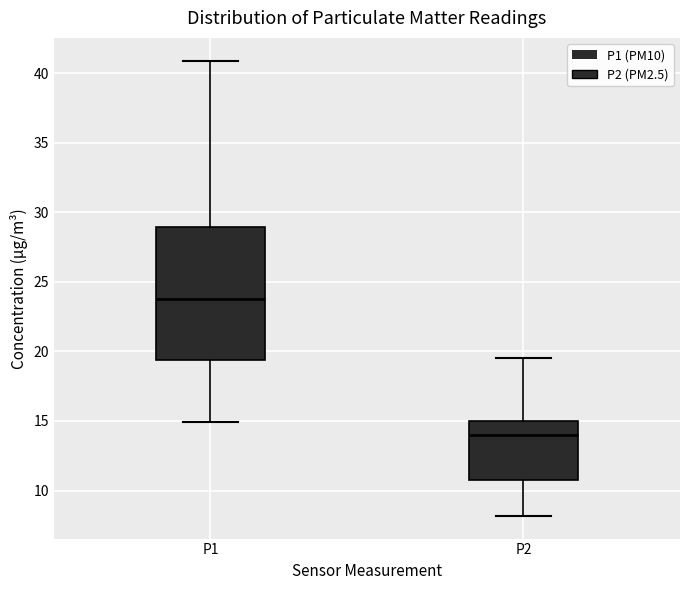

Reading left to right, read every box against the y-axis: the position of its median line, the range the box covers, and the ends of its whiskers. The values are not printed on the chart, so give them approximately, as read against the axis.

P1: median 24.0, box 19.5 to 29.0, whiskers 15.0 to 41.0
P2: median 14.0, box 11.0 to 15.0, whiskers 8.0 to 19.5